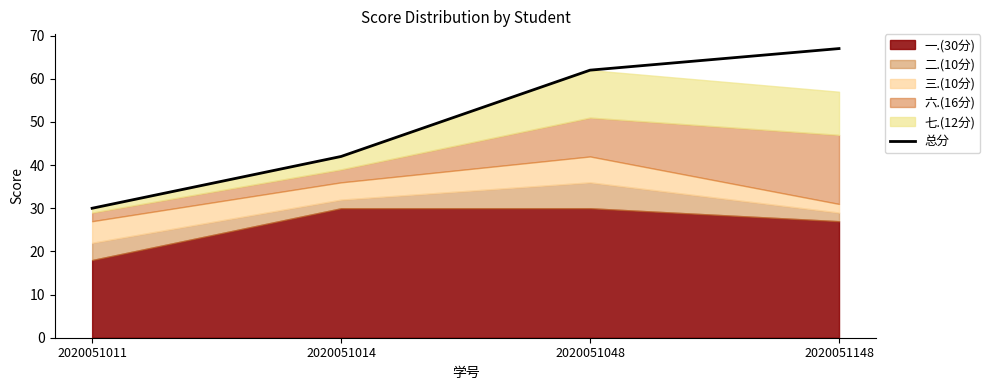

What is the minimum value shown in the chart?

30